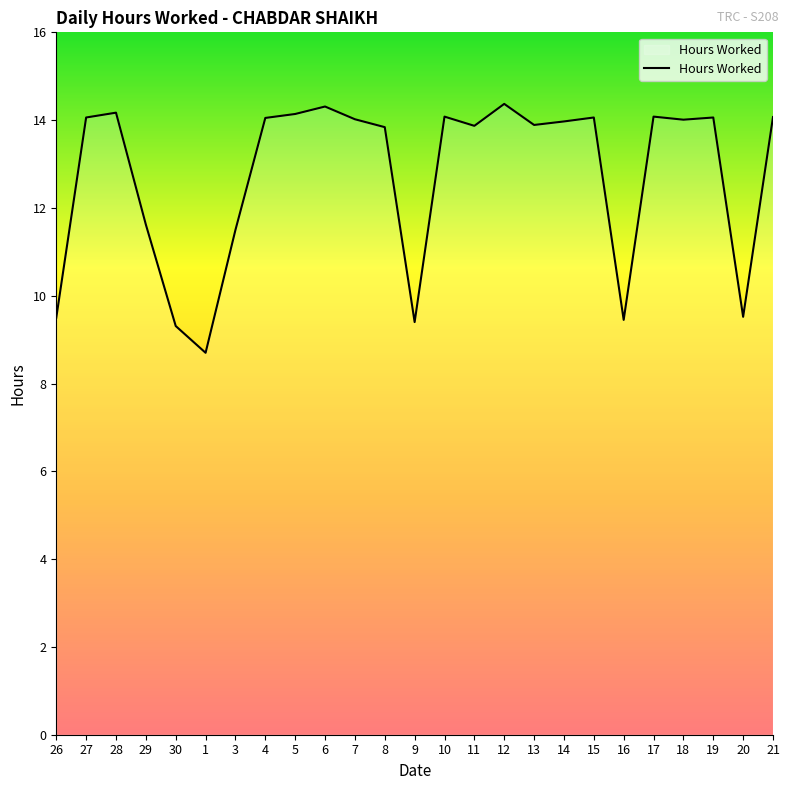

Read the value at 15.

14.1